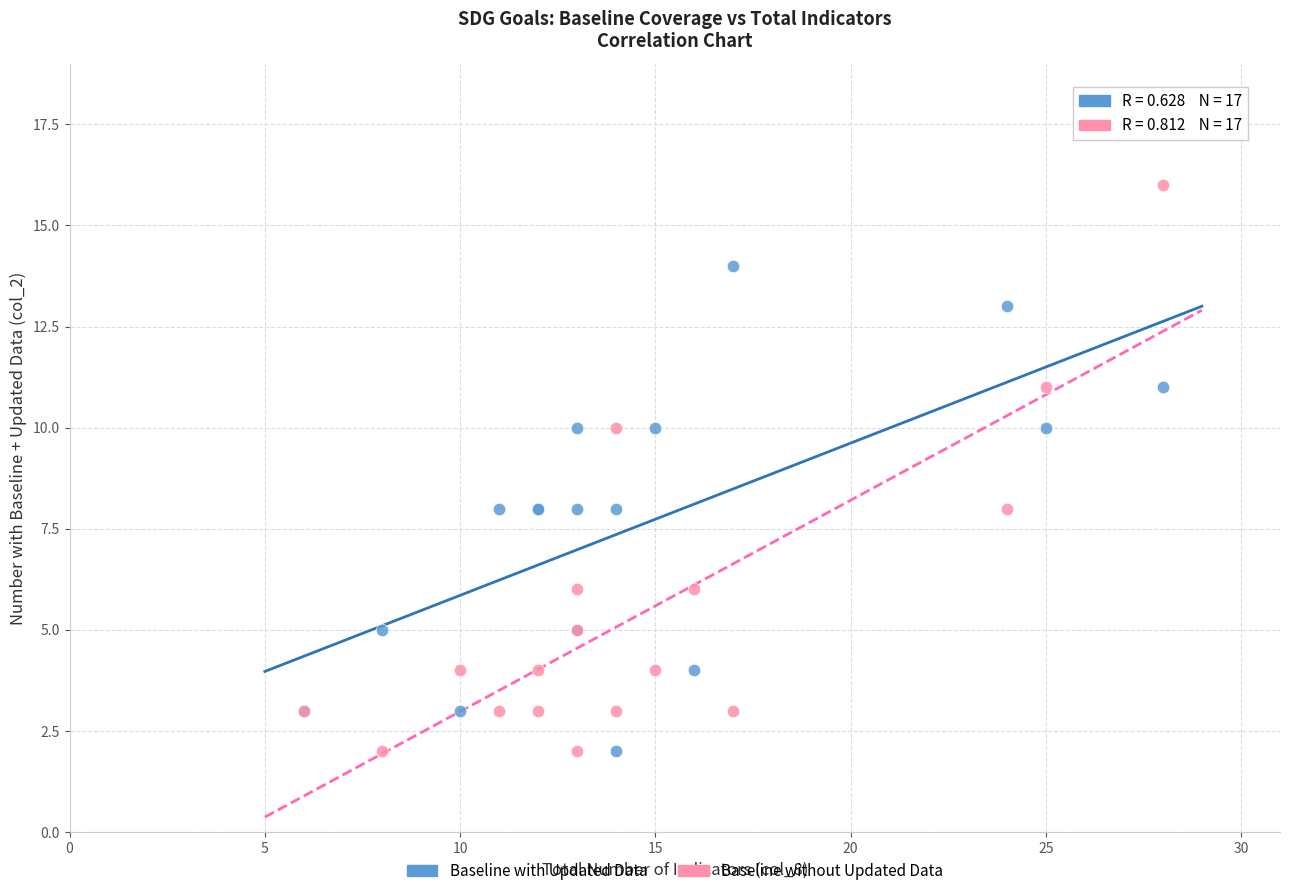

Which series reaches the maximum Y coordinate?

Baseline without Updated Data